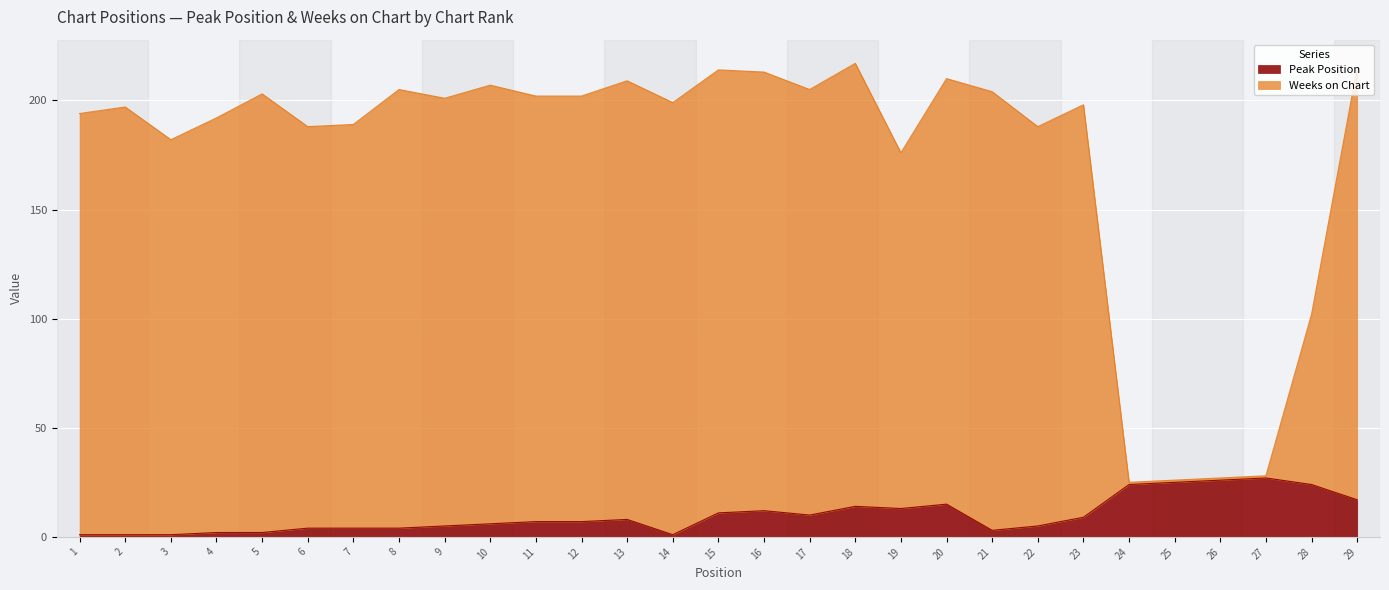

The Weeks on Chart series shows 48 at 9. True or false?

False